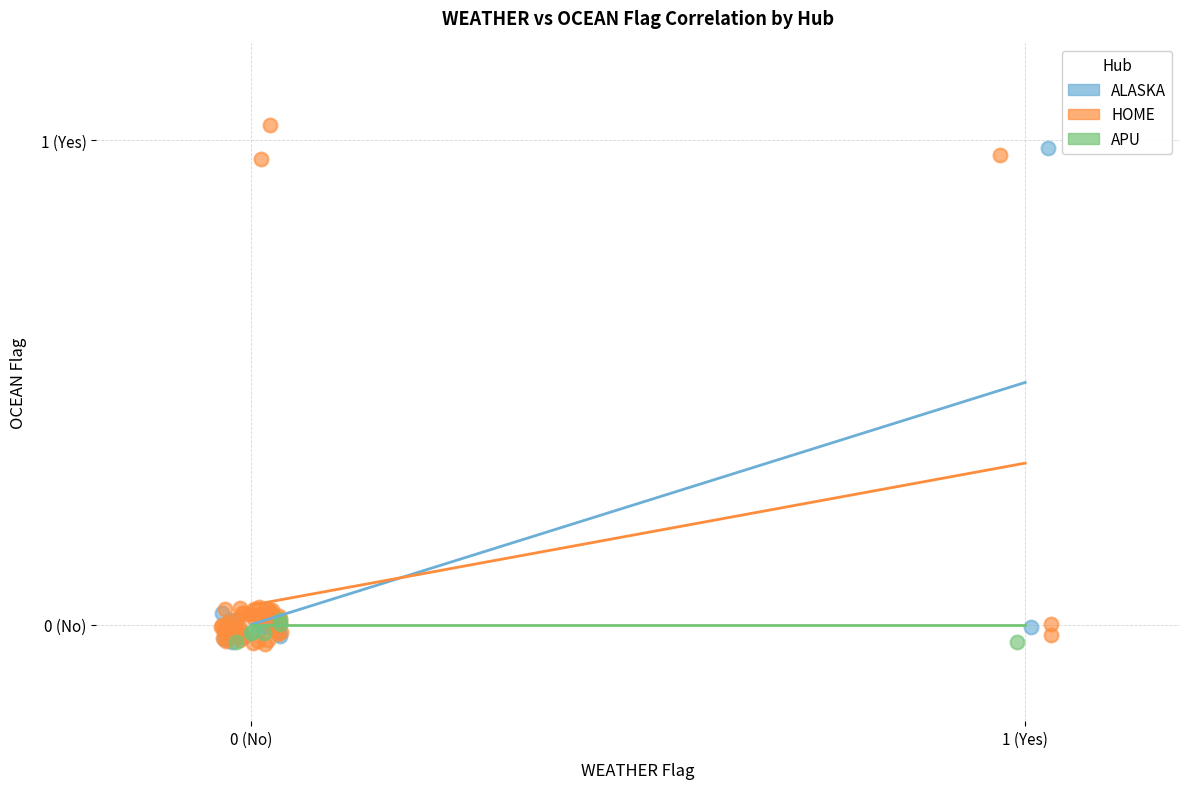

Which series has the largest Y range (max minus min)?

HOME